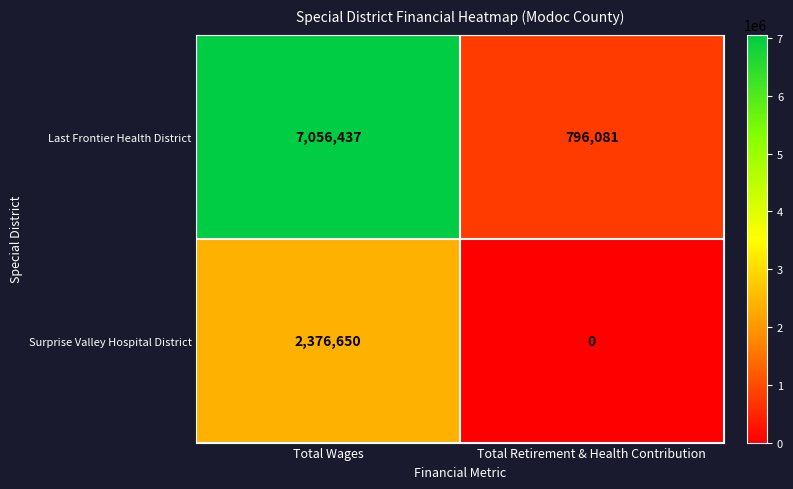

How many data points does each series have?

2